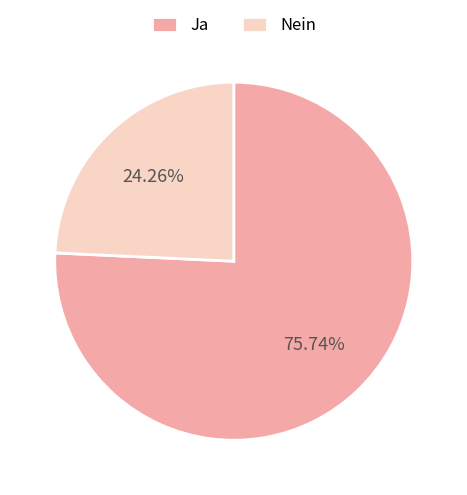

True or false: Nein accounts for 17% of the total.

False